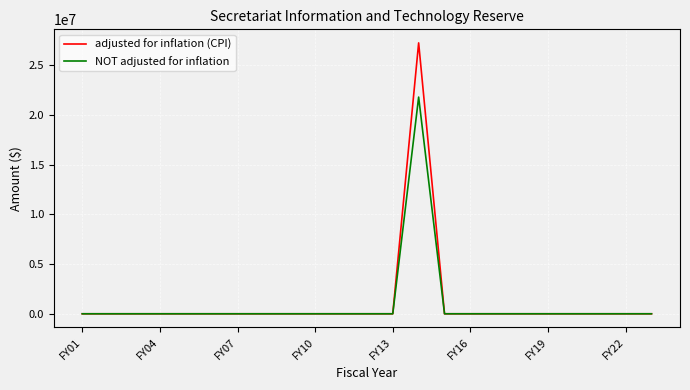

Rank the series by their maximum value, from lowest to highest.

NOT adjusted for inflation, adjusted for inflation (CPI)